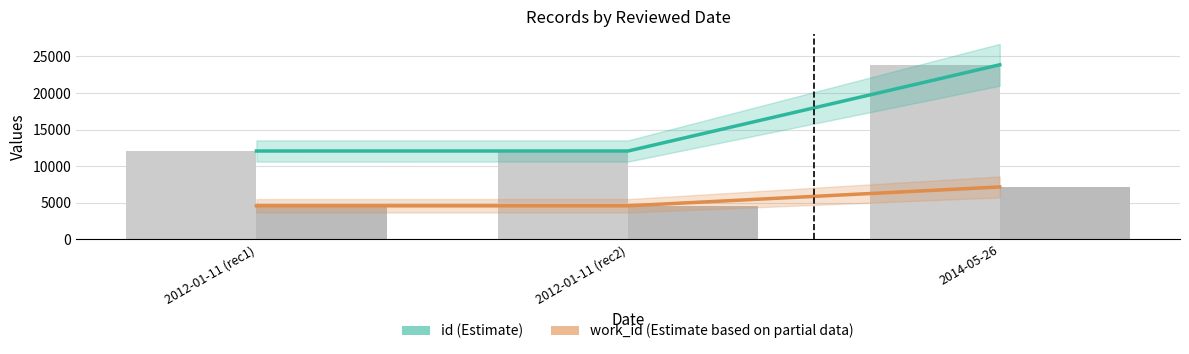

How many work_id values are between 4585 and 7163?

3